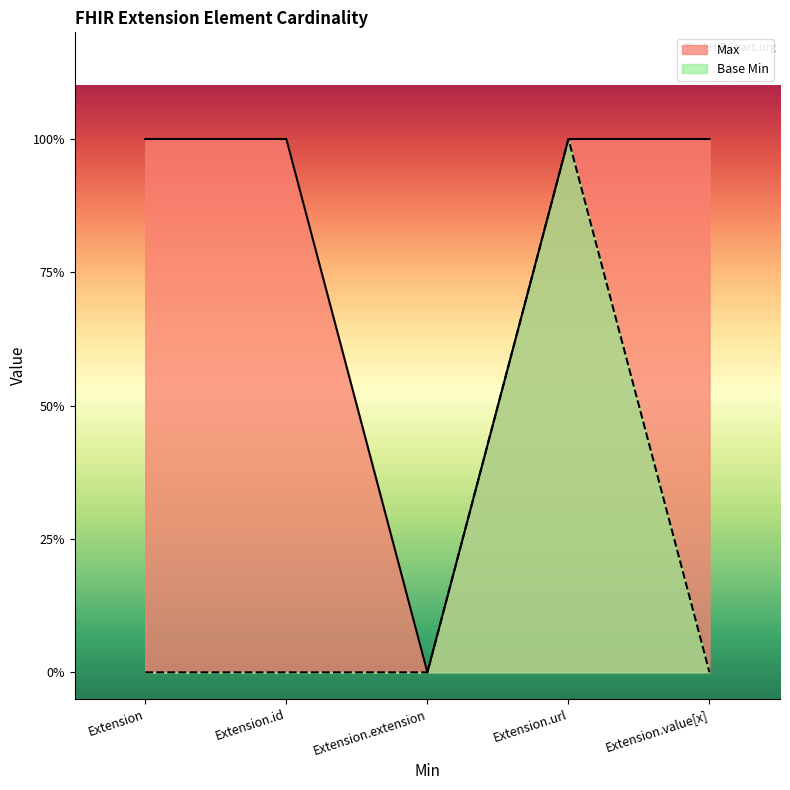

What is the value of the Max point at the 2nd from the left?

1